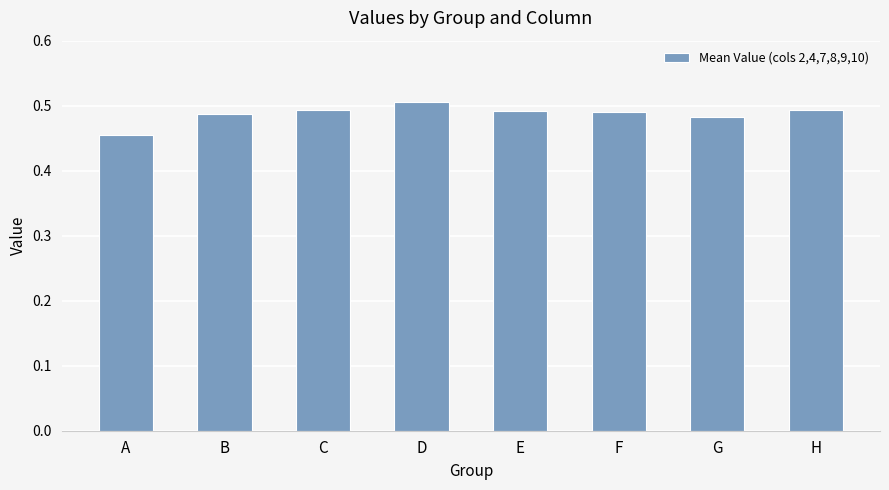

The chart shows a value of 0.5 at B. True or false?

True